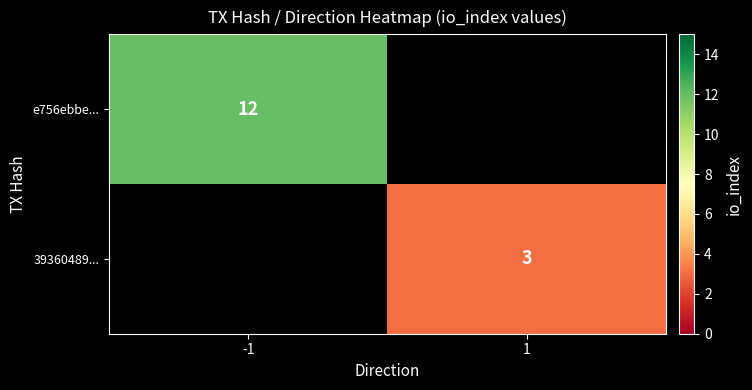

The value of 39360489... at 1 is 2. True or false?

False